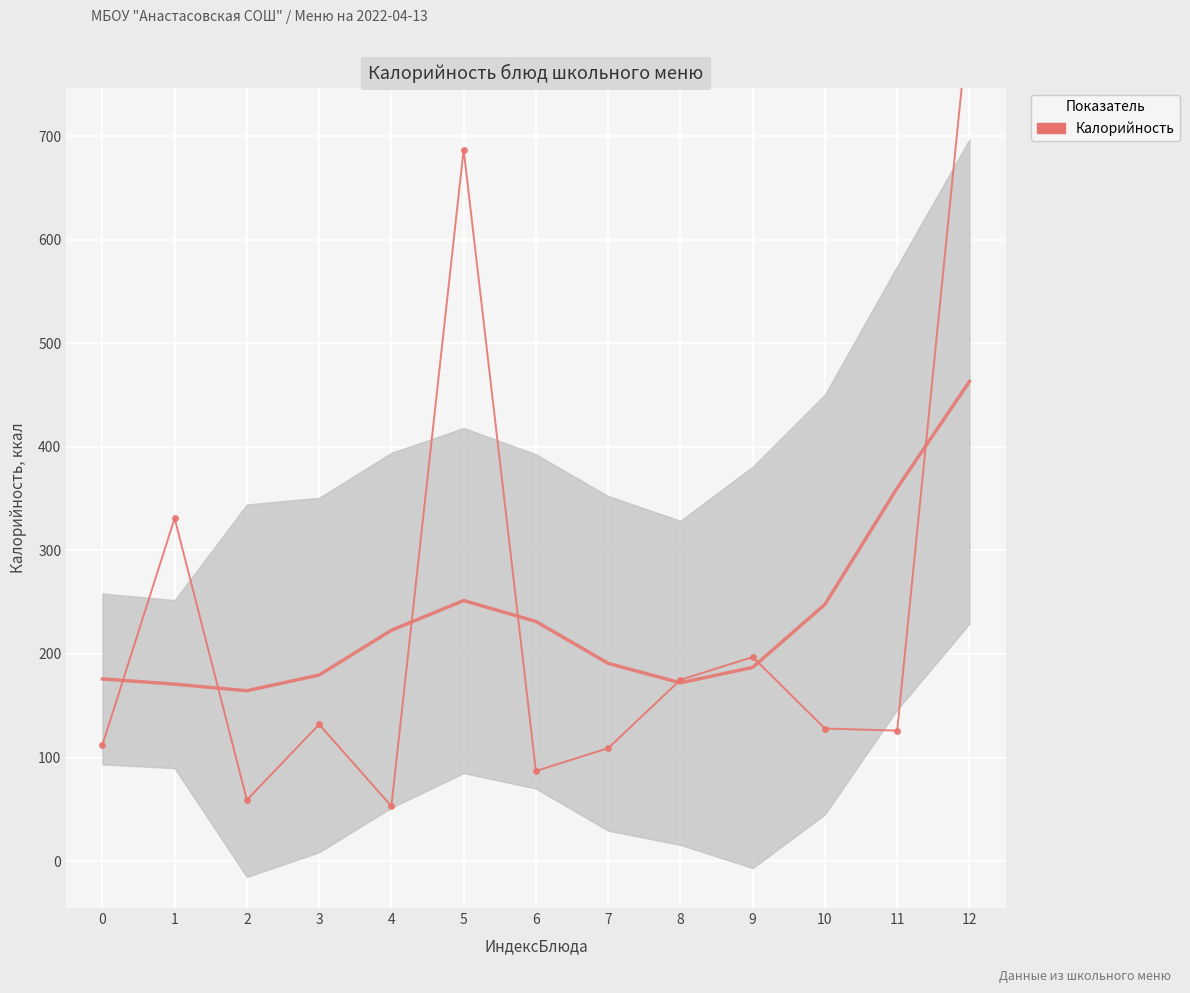

What is the maximum value shown in the chart?

822